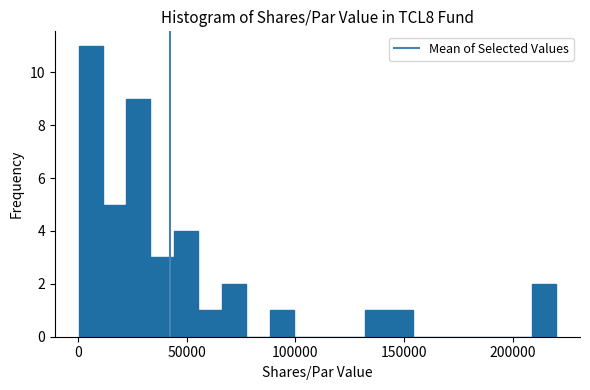

Around what value on the x-axis is the tallest bar? Give the approximate position of its centre, as read against the axis.

5000